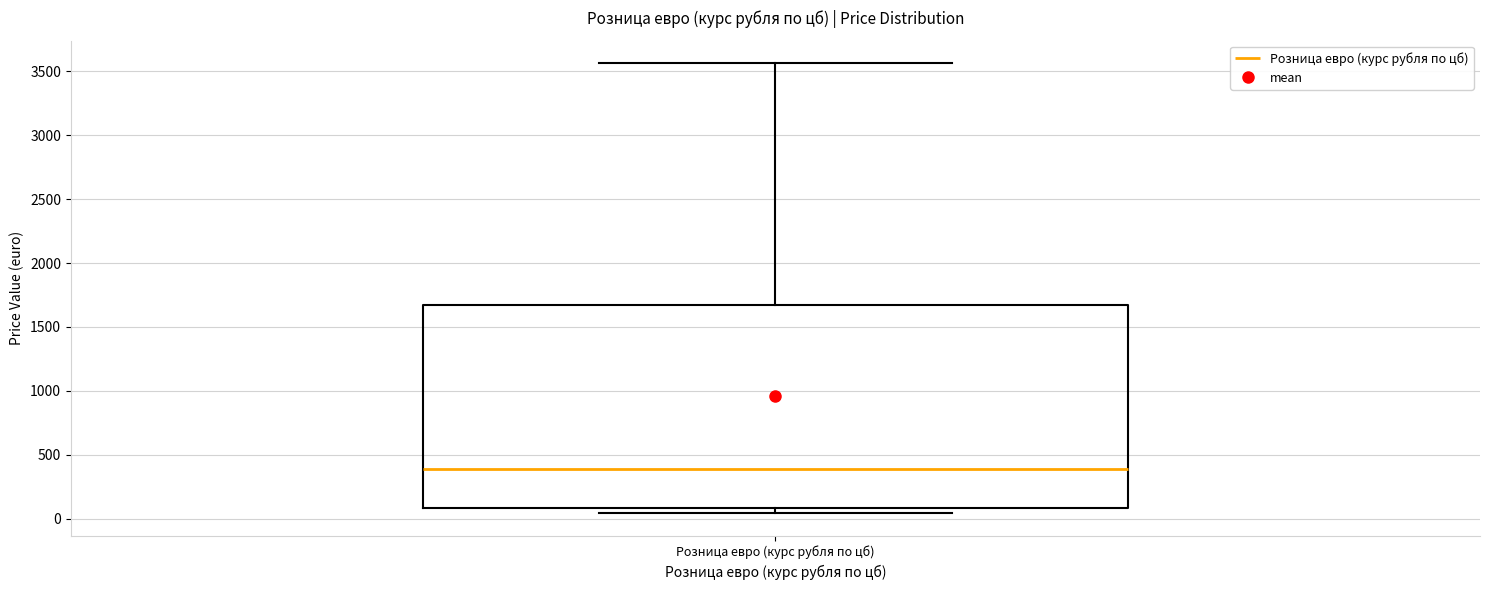

Where is the lower edge of the box for Розница евро (курс рубля по цб) on the y-axis? The values are not printed on the chart, so give them approximately, as read against the axis.

100